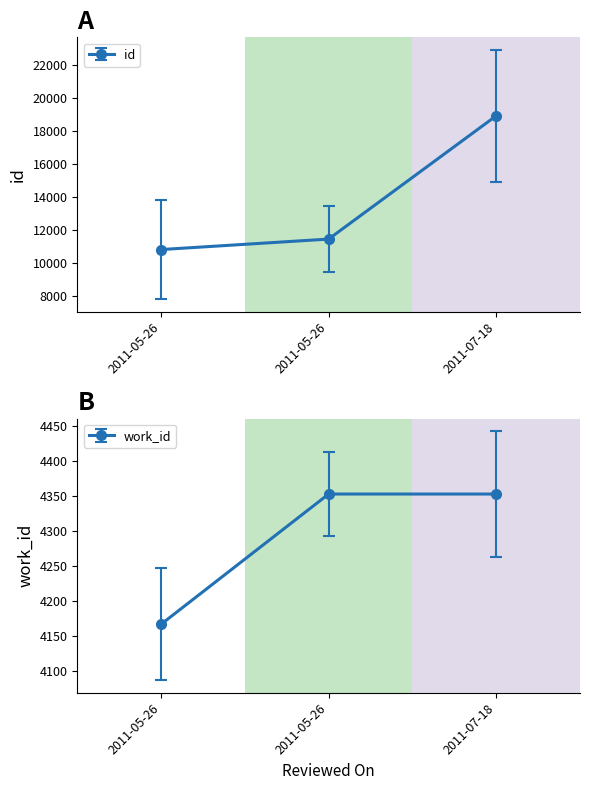

Reading left to right, transcribe all the data shown in this chart.

id: 2011-05-26=10800	2011-05-26=11435	2011-07-18=18904
work_id: 2011-05-26=4167	2011-05-26=4353	2011-07-18=4353